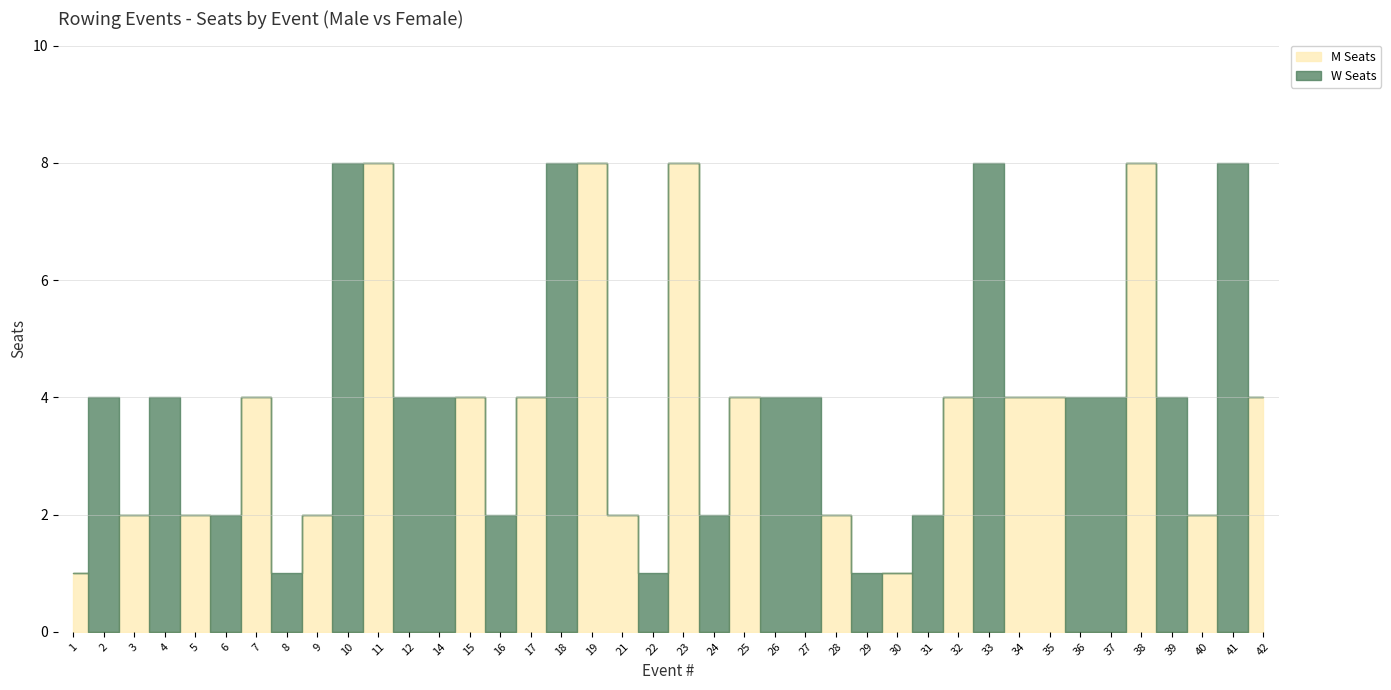

Reading left to right, what are all the values shown in this chart?

M Seats: 1=1	2=0	3=2	4=0	5=2	6=0	7=4	8=0	9=2	10=0	11=8	12=0	14=0	15=4	16=0	17=4	18=0	19=8	21=2	22=0	23=8	24=0	25=4	26=0	27=0	28=2	29=0	30=1	31=0	32=4	33=0	34=4	35=4	36=0	37=0	38=8	39=0	40=2	41=0	42=4
W Seats: 1=0	2=4	3=0	4=4	5=0	6=2	7=0	8=1	9=0	10=8	11=0	12=4	14=4	15=0	16=2	17=0	18=8	19=0	21=0	22=1	23=0	24=2	25=0	26=4	27=4	28=0	29=1	30=0	31=2	32=0	33=8	34=0	35=0	36=4	37=4	38=0	39=4	40=0	41=8	42=0